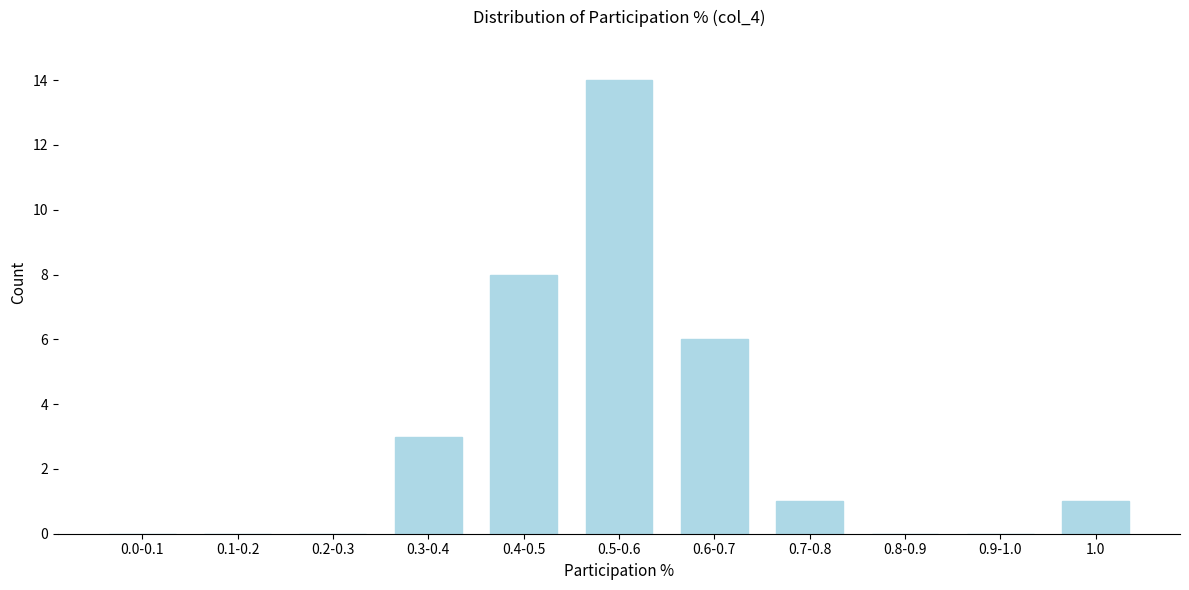

Reading left to right, transcribe all the data shown in this chart.

0.0-0.1=0	0.1-0.2=0	0.2-0.3=0	0.3-0.4=3	0.4-0.5=8	0.5-0.6=14	0.6-0.7=6	0.7-0.8=1	0.8-0.9=0	0.9-1.0=0	1.0=1